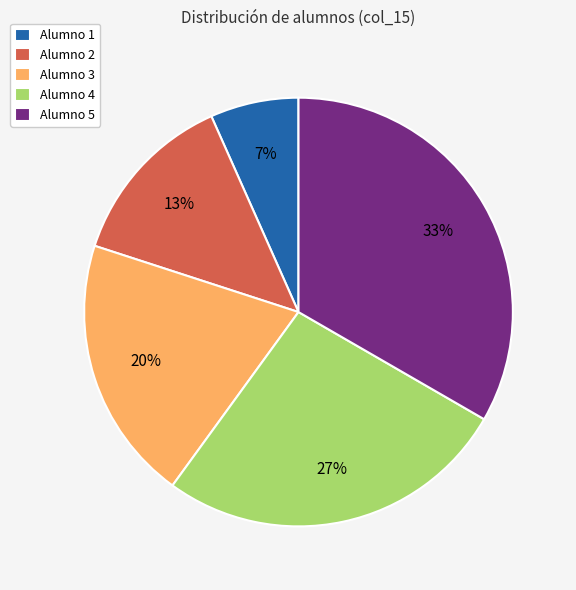

Which has a higher value, Alumno 3 or Alumno 4?

Alumno 4